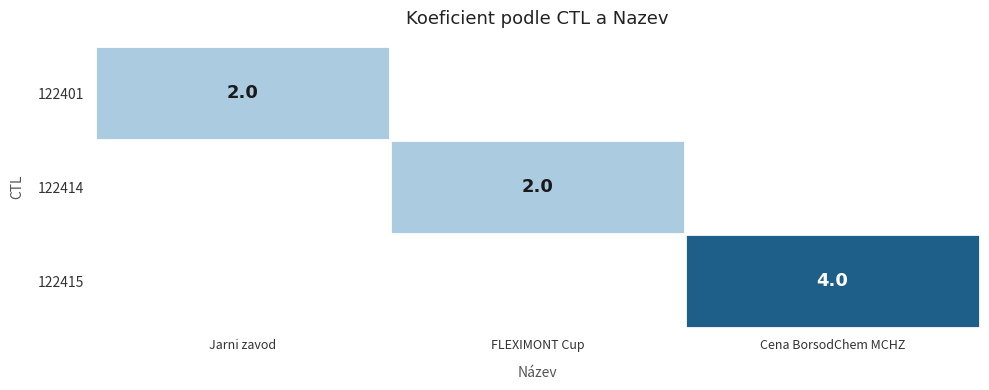

The value of 122414 at FLEXIMONT Cup is 1. True or false?

False